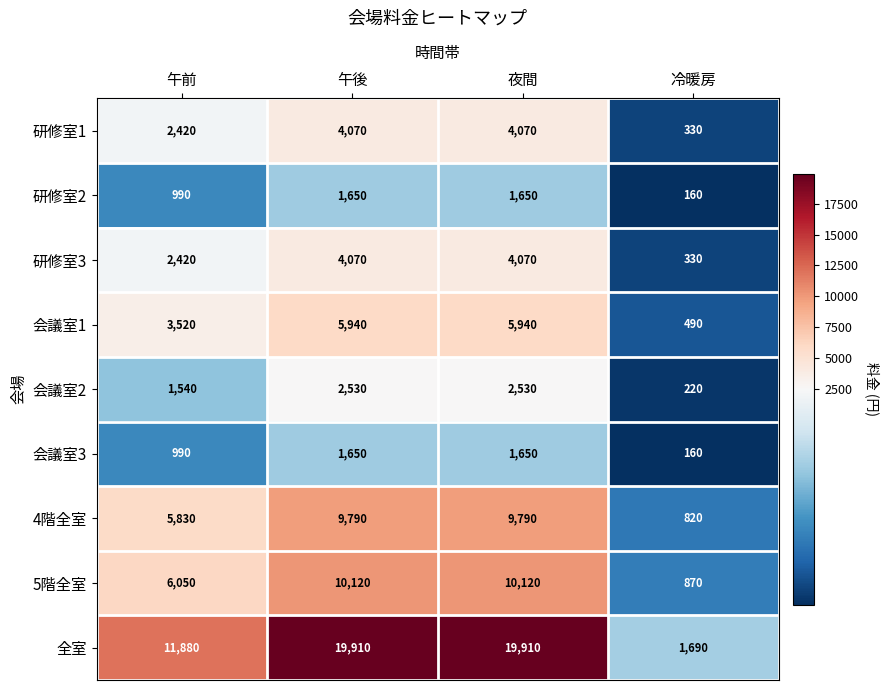

True or false: 研修室3 has a value of 6370 at 夜間.

False